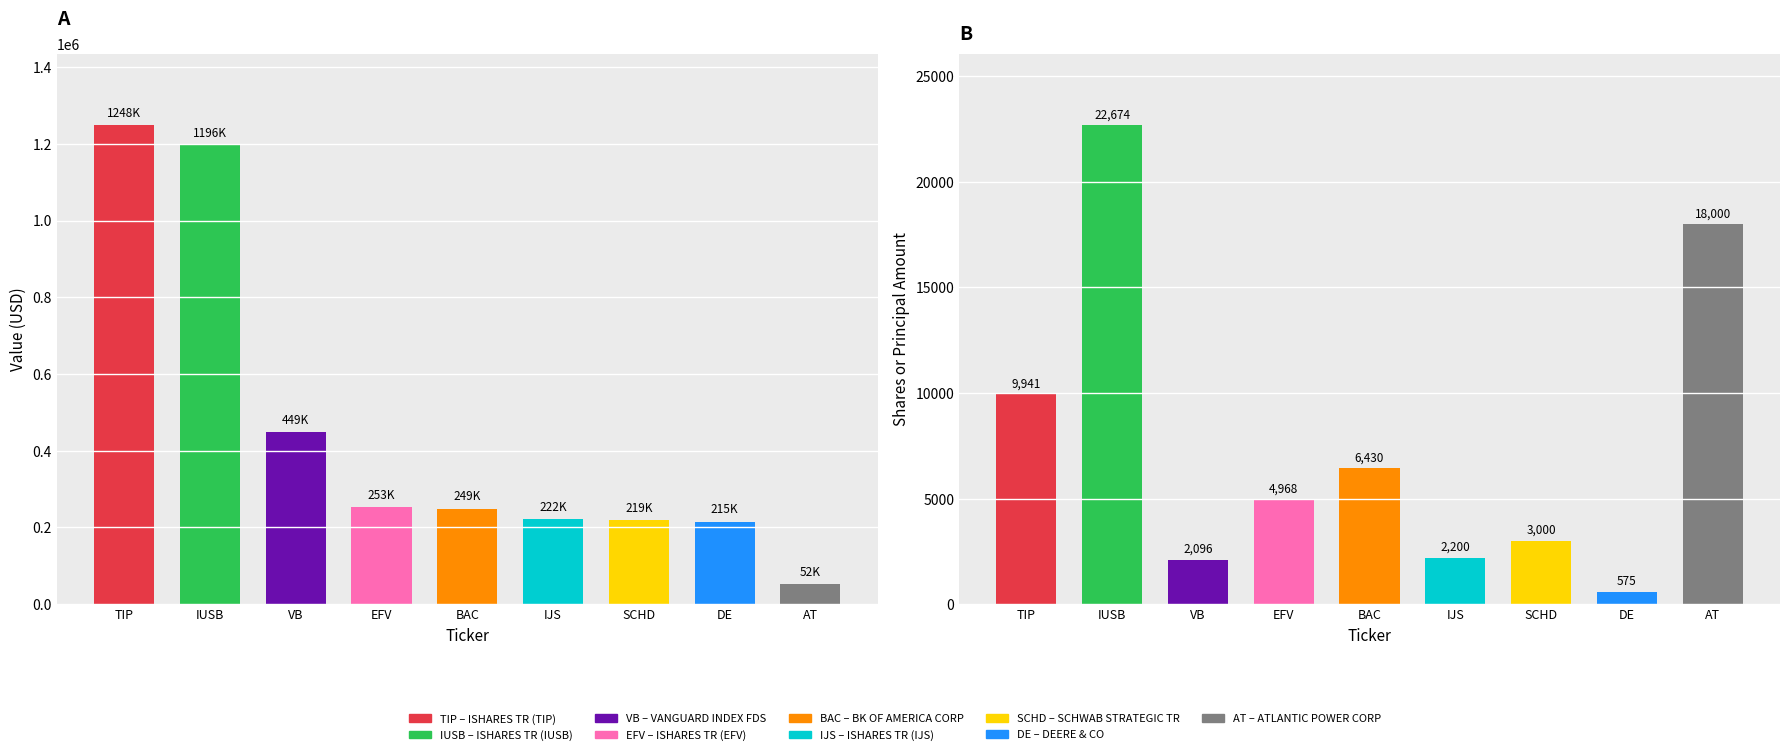

Which series has the largest range (max minus min)?

Value